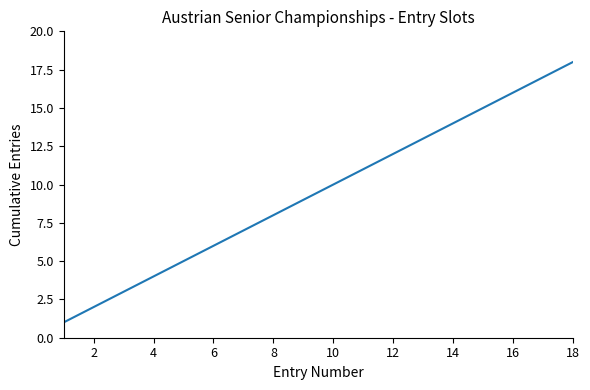

What is the maximum value shown in the chart?

18